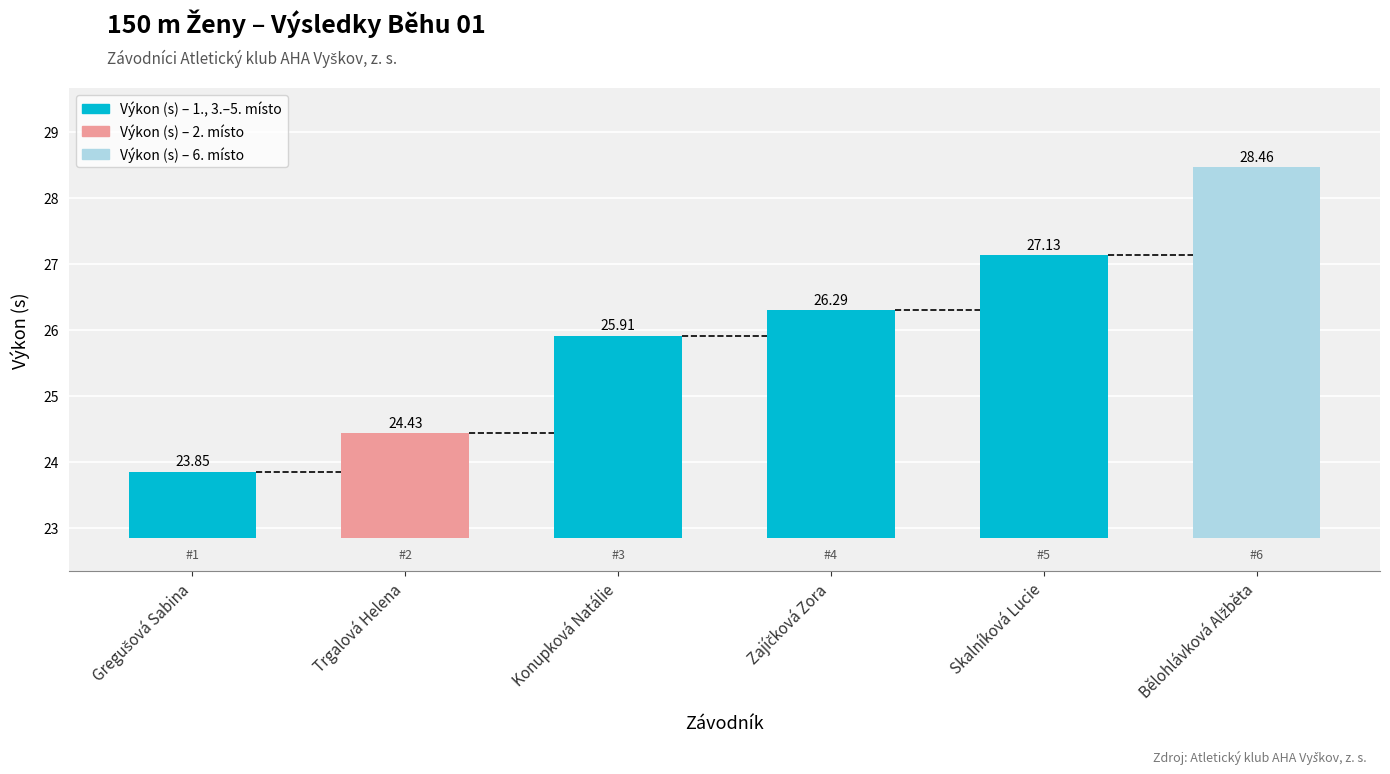

List the labels in order of value, smallest first.

Gregušová Sabina, Trgalová Helena, Konupková Natálie, Zajíčková Zora, Skalníková Lucie, Bělohlávková Alžběta